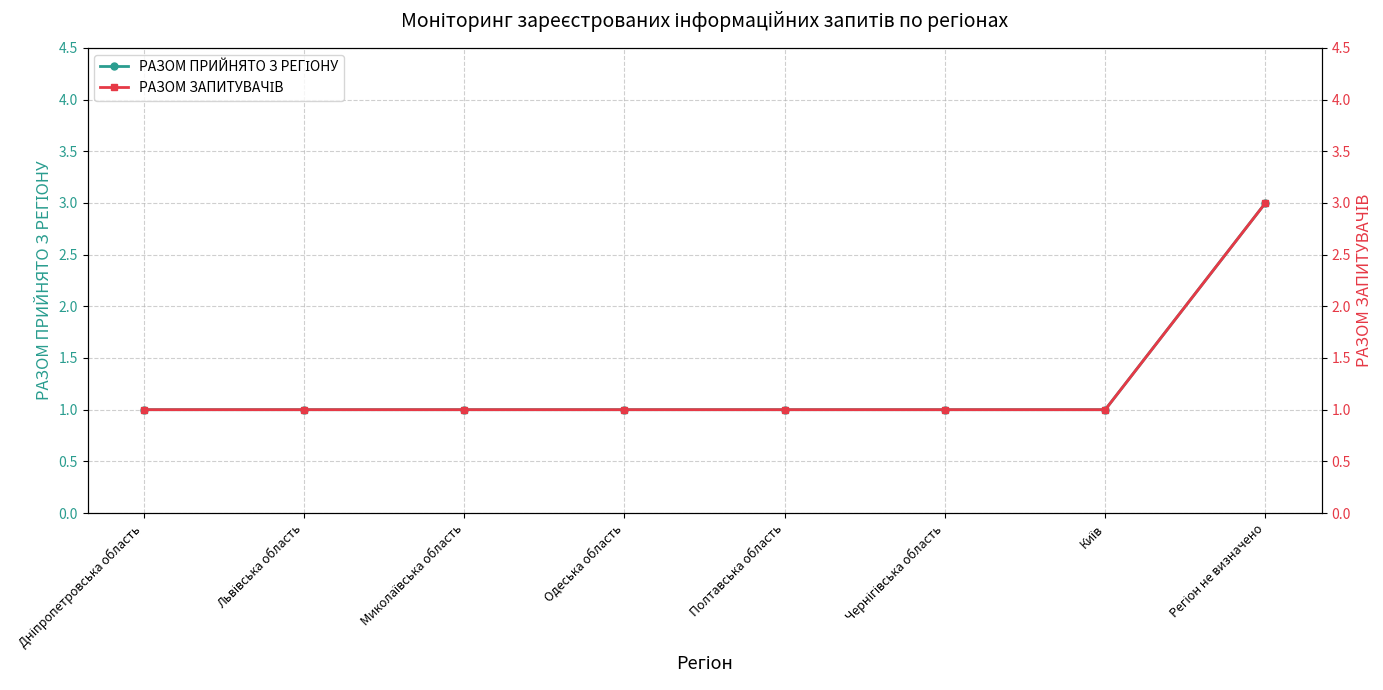

What is the maximum value shown in the chart?

3